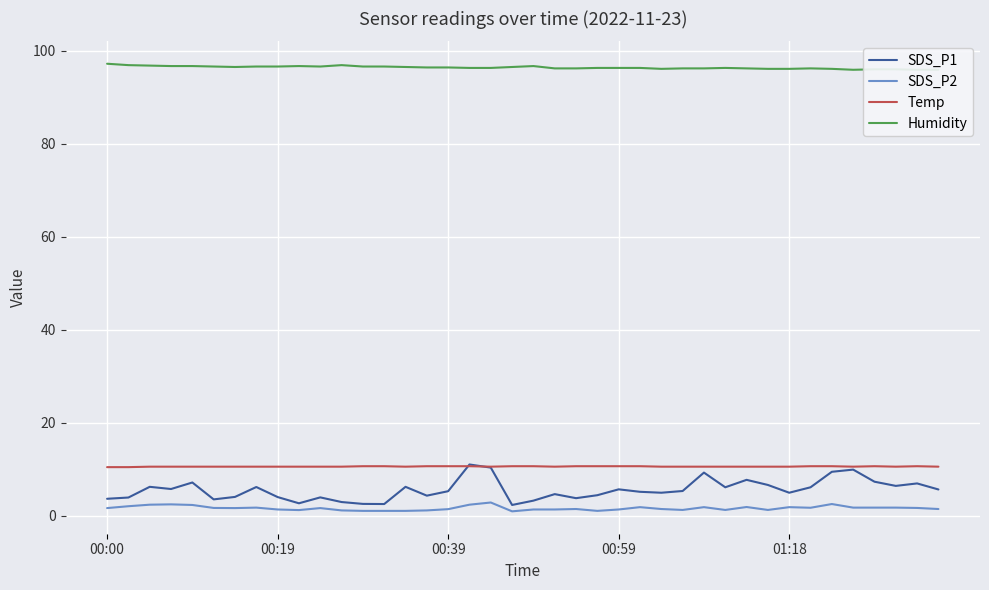

Is it true that SDS_P2 equals 5.1 at 18?

False